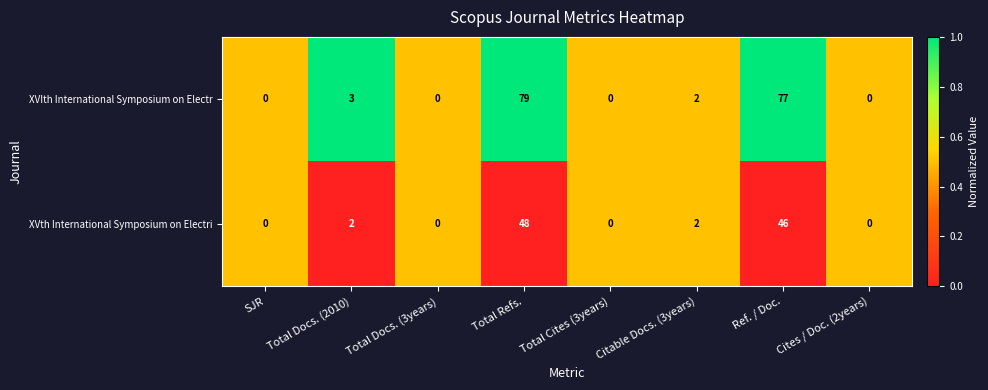

At which label does XVIth International Symposium on Electr first exceed 2?

Total Docs. (2010)